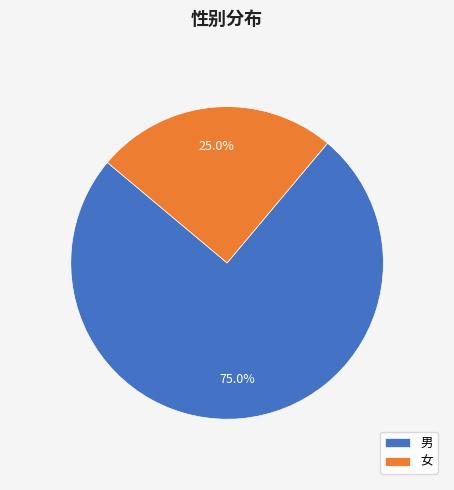

What is the smallest slice in the pie chart?

女